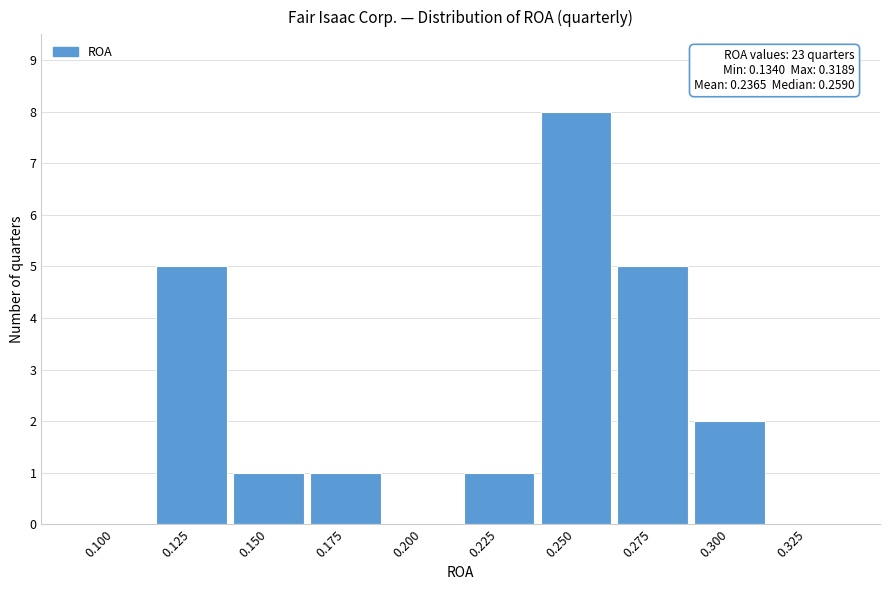

Reading left to right, list all the values displayed in this chart.

0.100=0	0.125=5	0.150=1	0.175=1	0.200=0	0.225=1	0.250=8	0.275=5	0.300=2	0.325=0